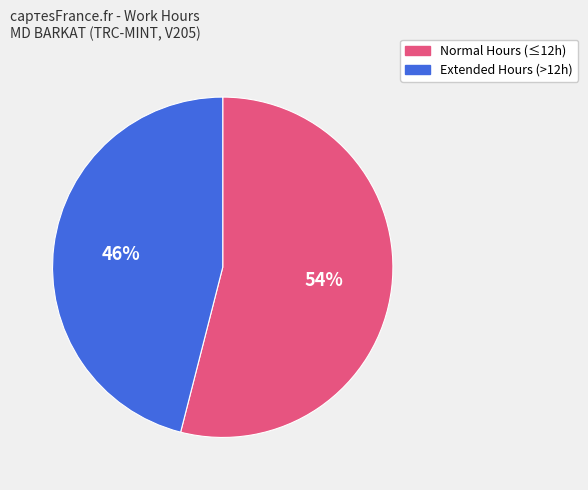

Is there a majority slice in this chart?

Yes